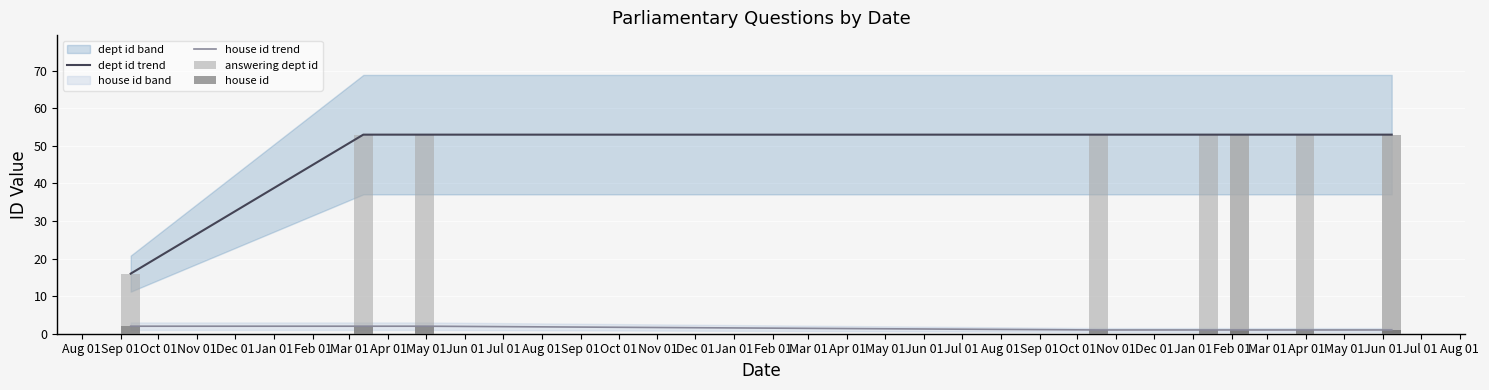

Reading left to right, what are all the values shown in this chart?

dept id trend: 16	53	53	53	53	53	53	53	53	53
house id trend: 2	2	2	1	1	1	1	1	1	1
answering dept id: 16	53	53	53	53	53	53	53	53	53
house id: 2	2	2	1	1	1	1	1	1	1